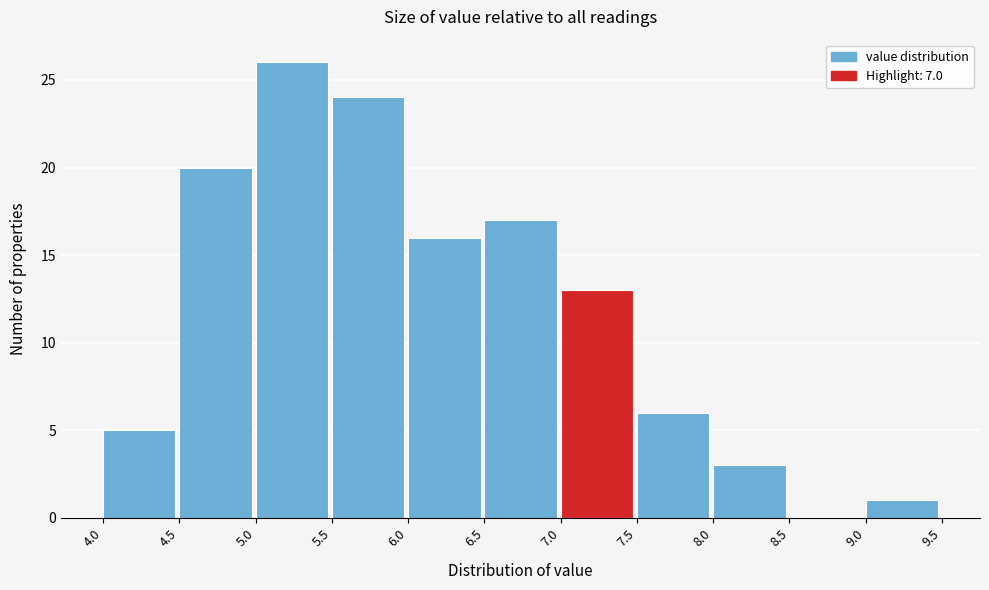

Which range on the x-axis has the tallest bar?

5.0 to 5.5